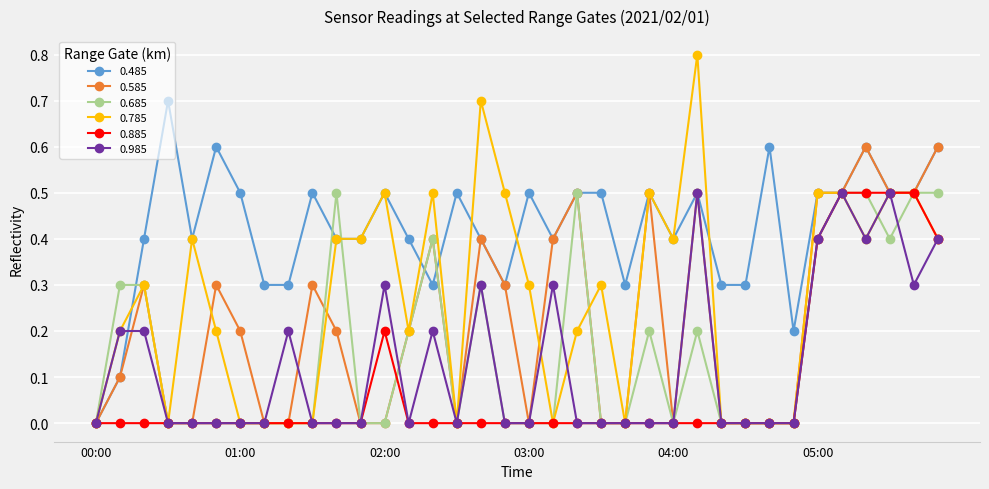

Which series has the largest range (max minus min)?

0.785